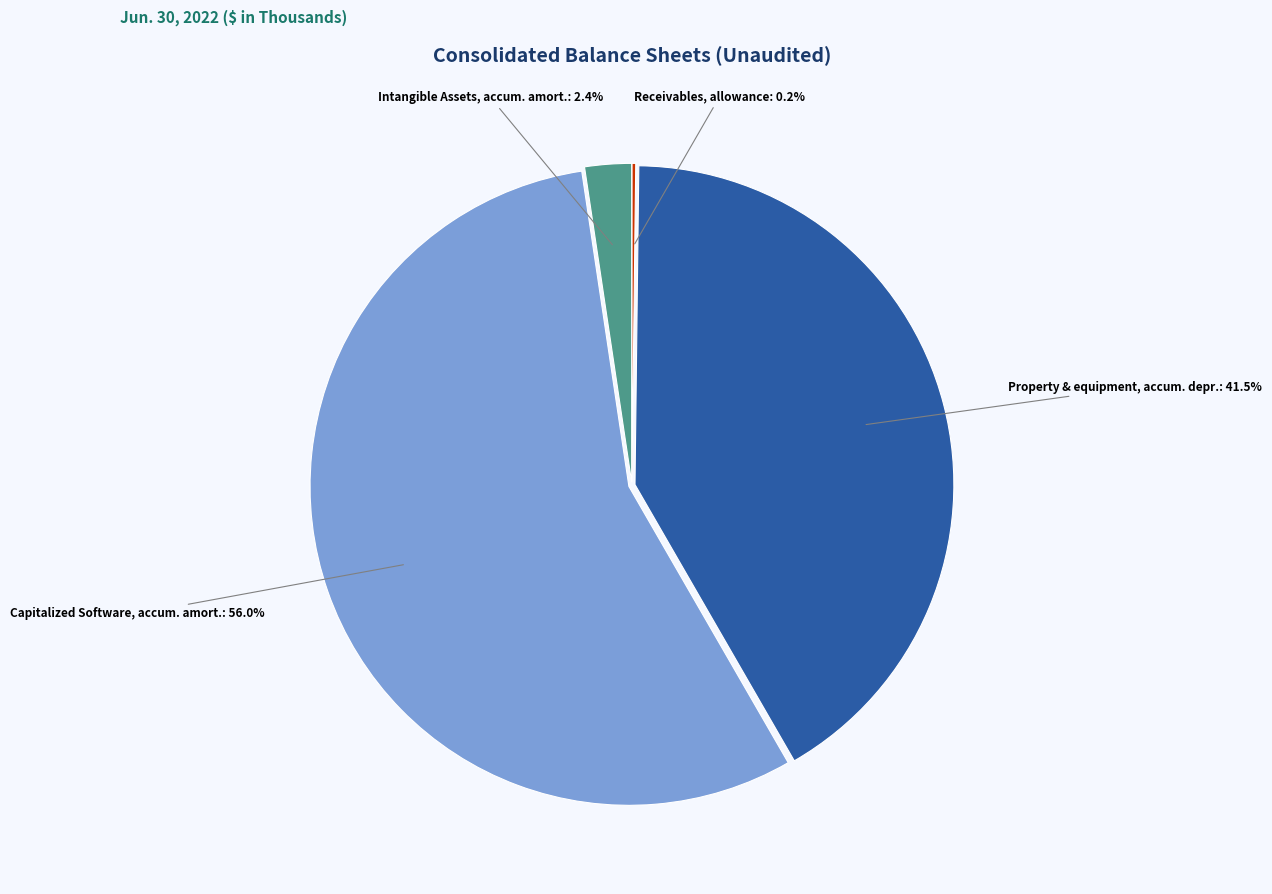

Is there any slice that represents more than half of the pie?

Yes